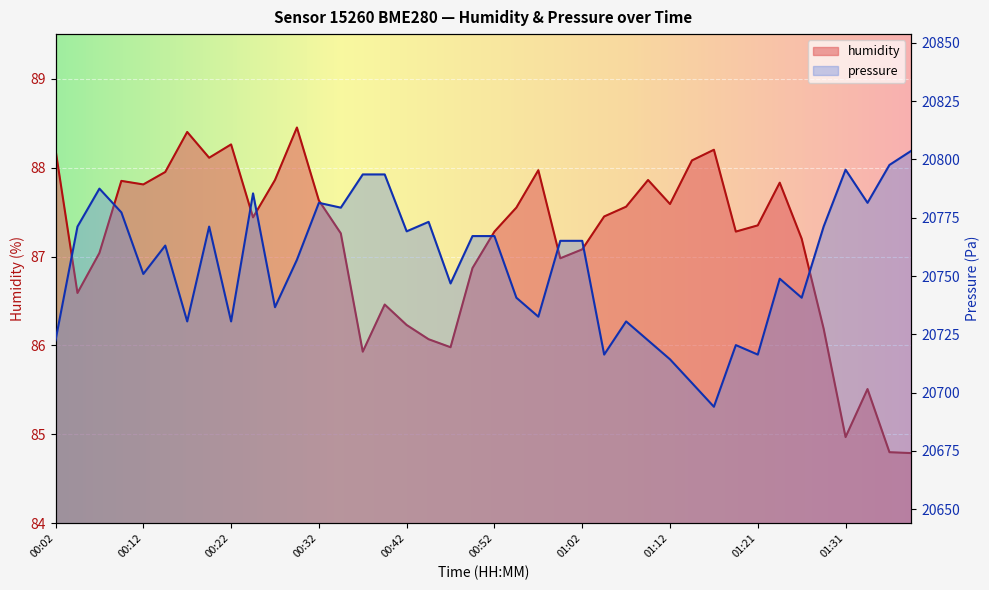

Reading left to right, extract all data points from this chart.

humidity: 88.2	86.6	87.0	87.8	87.8	88.0	88.4	88.1	88.3	87.4	87.9	88.5	87.6	87.3	85.9	86.5	86.2	86.1	86.0	86.9	87.3	87.5	88.0	87.0	87.1	87.5	87.6	87.9	87.6	88.1	88.2	87.3	87.3	87.8	87.2	86.2	85.0	85.5	84.8	84.8
pressure: 20722.4	20771.2	20787.5	20777.3	20750.9	20763.1	20730.5	20771.2	20730.5	20785.4	20736.6	20757.0	20781.4	20779.3	20793.6	20793.6	20769.2	20773.2	20746.8	20767.1	20767.1	20740.7	20732.6	20765.1	20765.1	20716.3	20730.5	20722.4	20714.3	20704.1	20693.9	20720.4	20716.3	20748.8	20740.7	20771.2	20795.6	20781.4	20797.6	20803.7